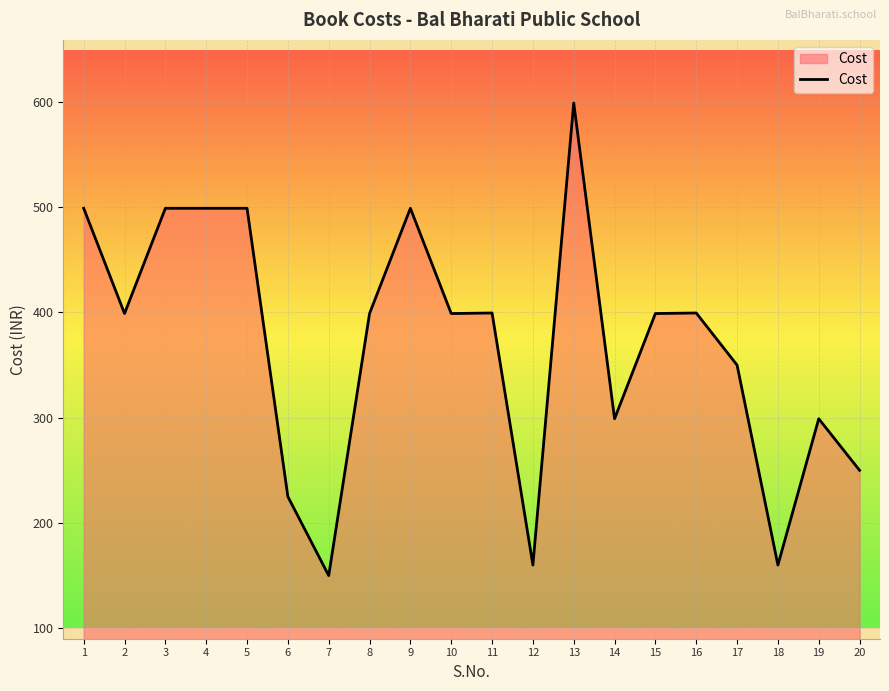

True or false: the data shows 299.0 at 19.

True